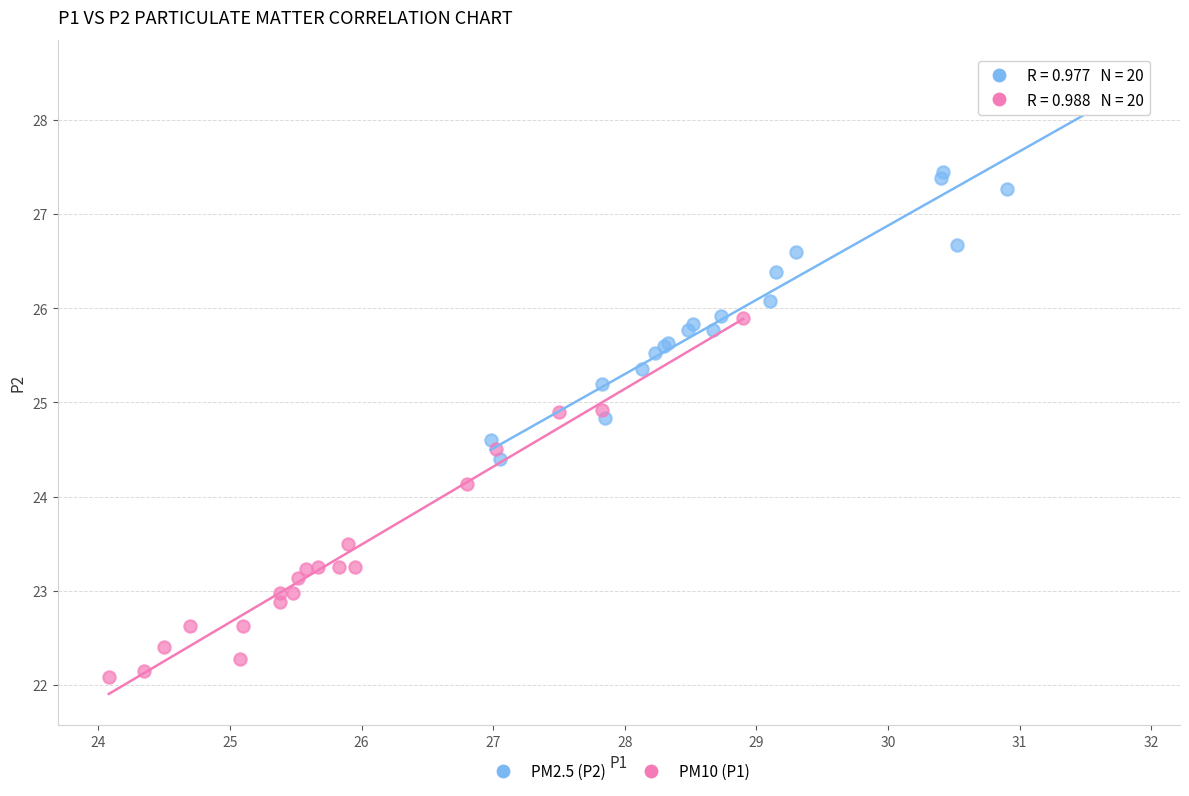

Which series reaches the maximum Y coordinate?

PM2.5 (P2)